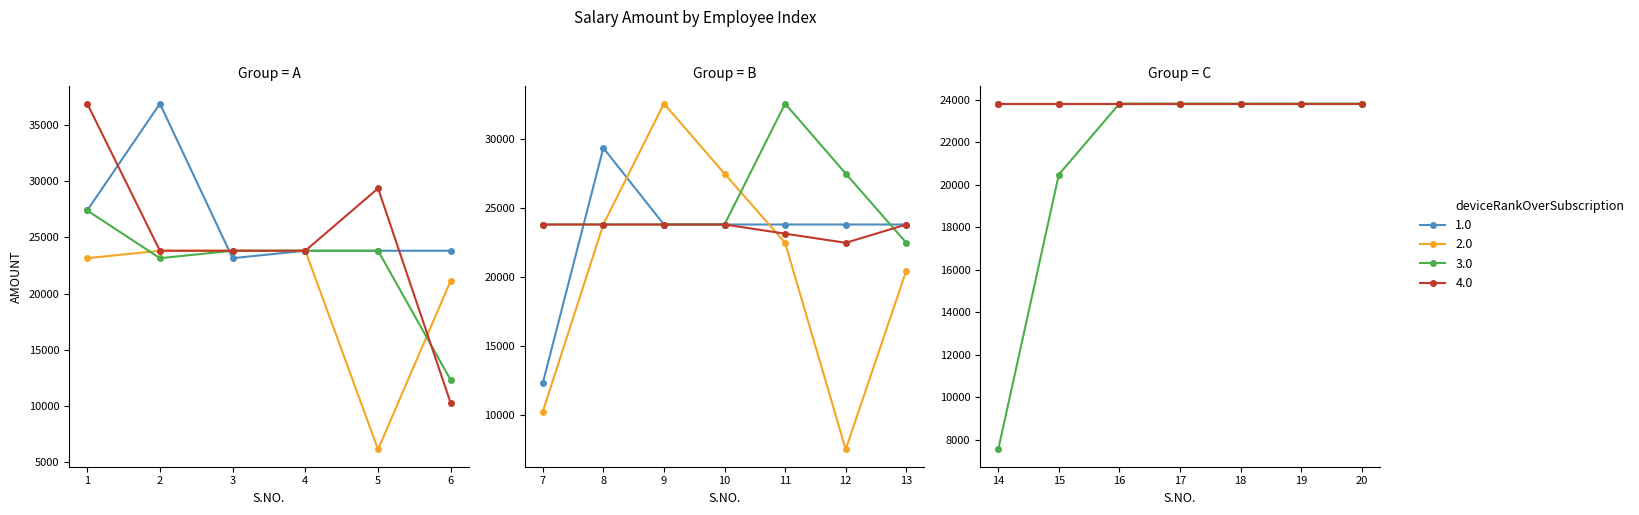

What is the average value of the 4.0 series?

23974.8